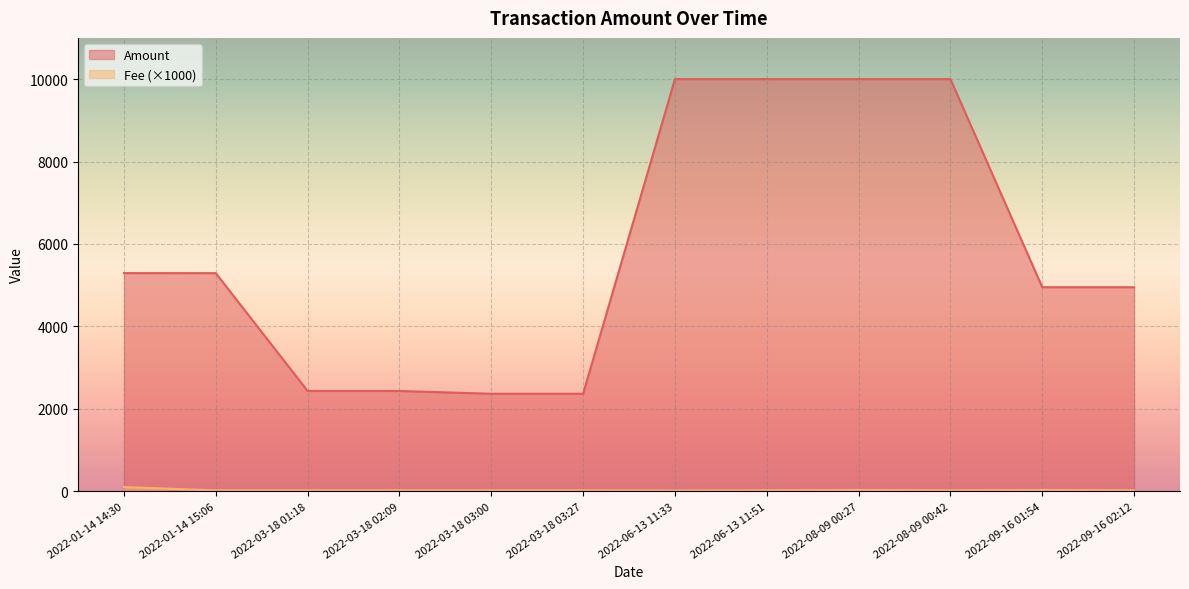

Between 2022-06-13 11:51 and 2022-09-16 02:12, which is larger?

2022-06-13 11:51